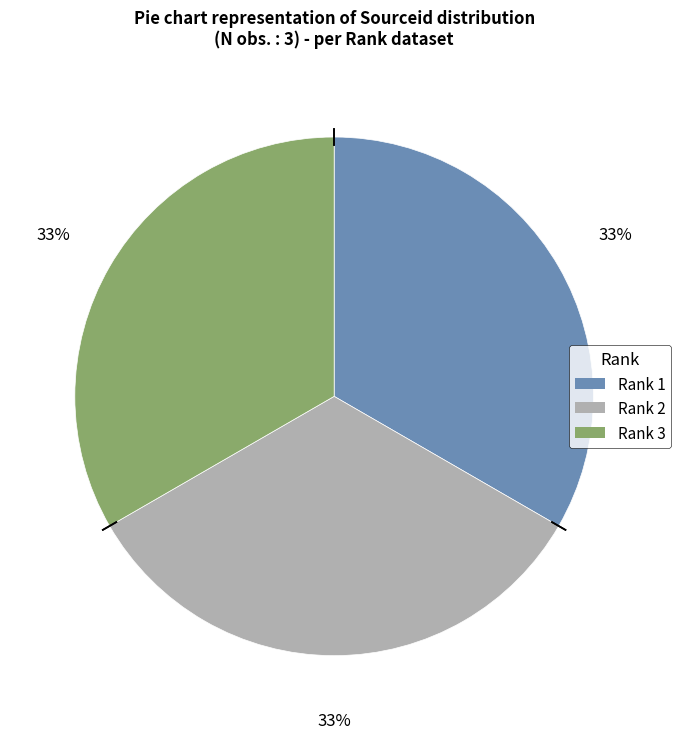

Does any single category account for the majority?

No